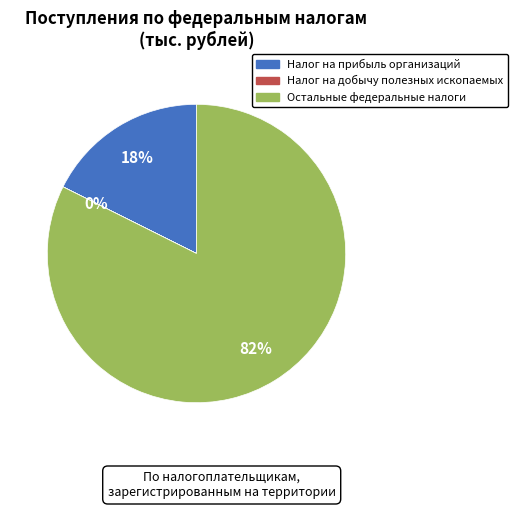

Between Налог на прибыль организаций and Остальные федеральные налоги, which is larger?

Остальные федеральные налоги